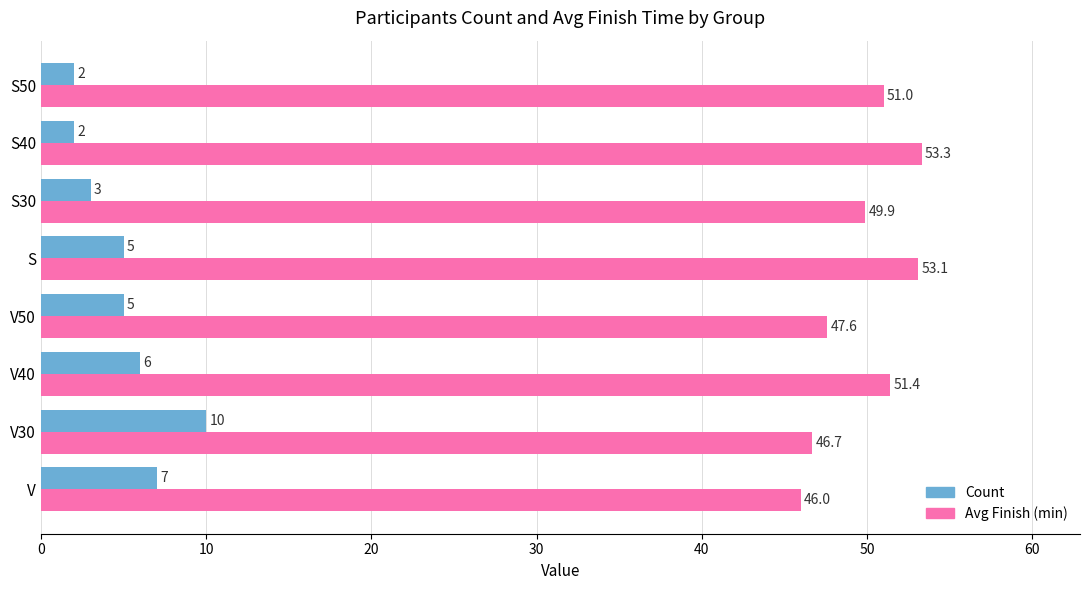

What is the average value of the Count series?

5.0